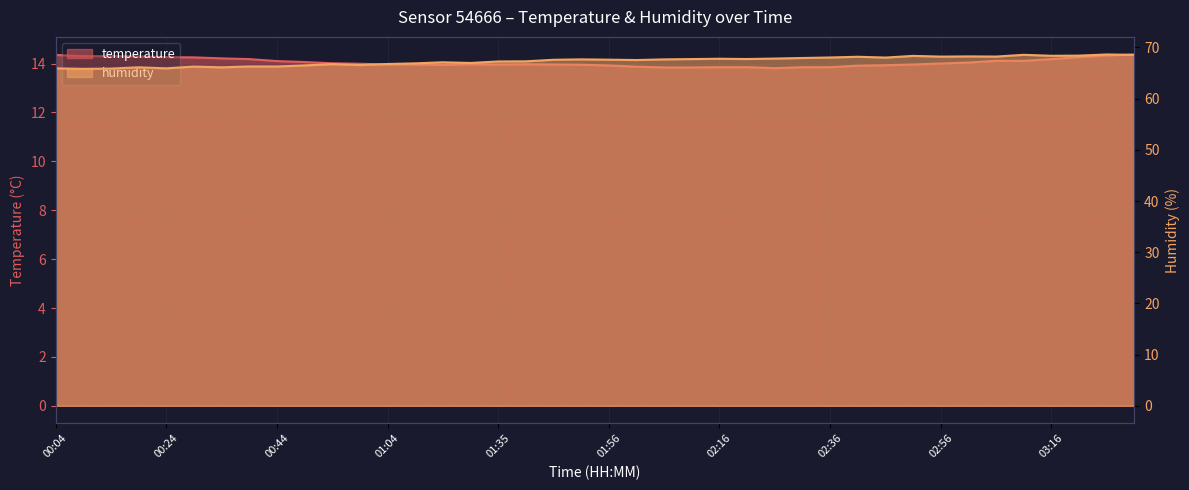

Is it true that humidity equals 99.6 at 03:01?

False